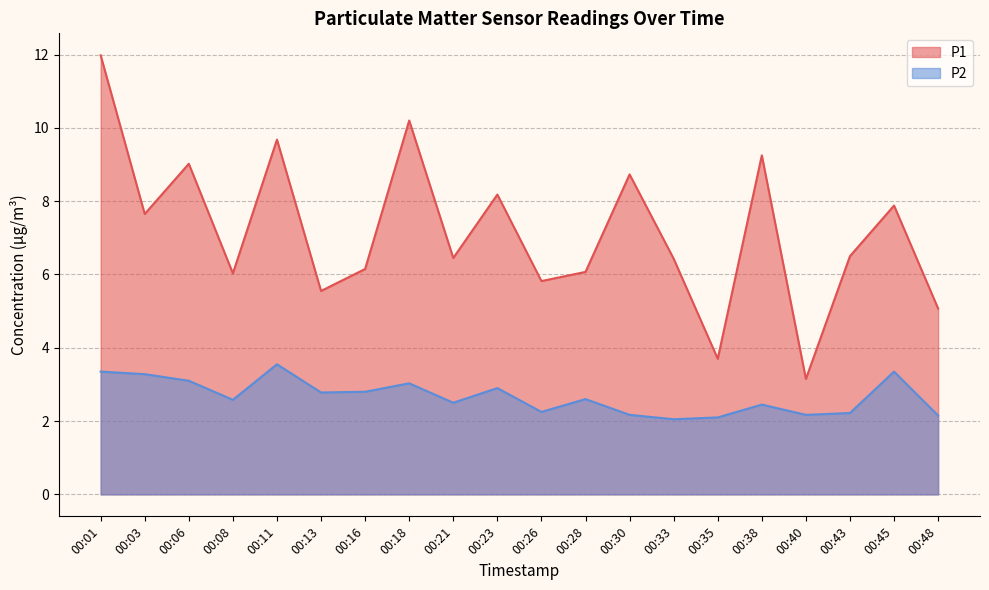

What is the lowest value of the P1 series?

3.1